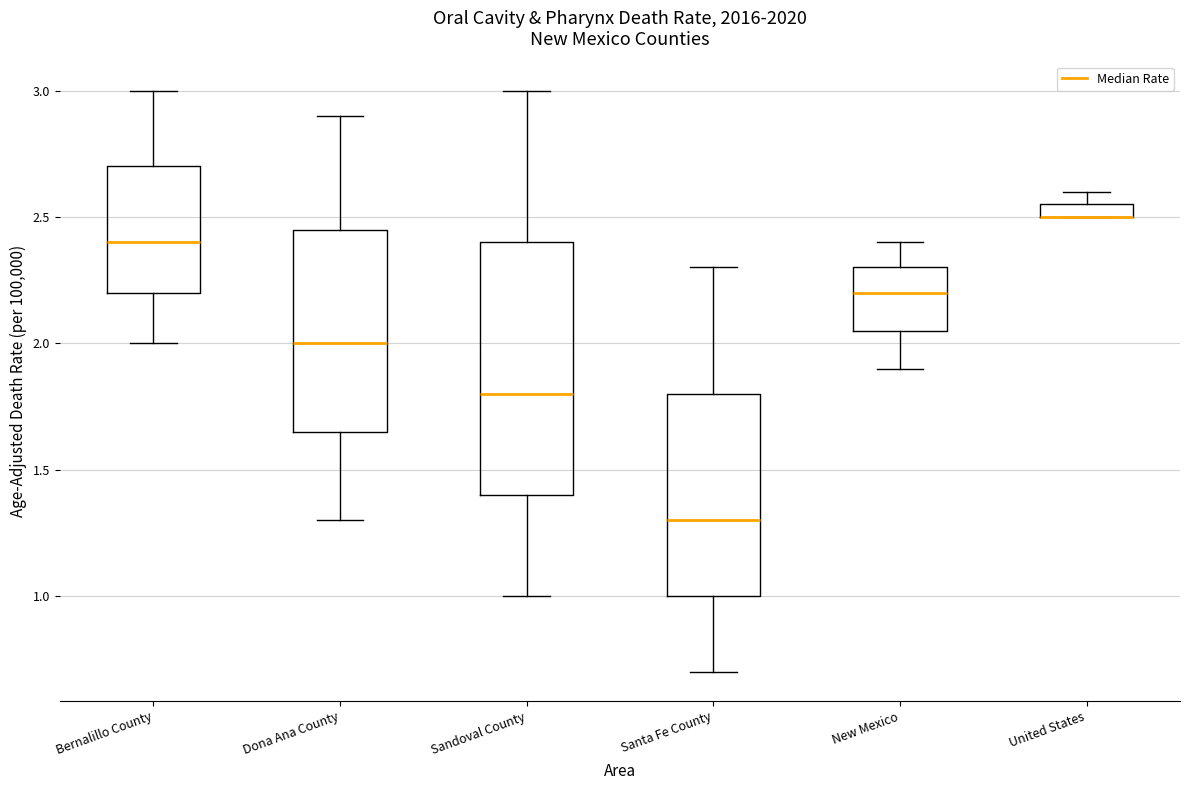

Where does the lower whisker of the box for Bernalillo County end on the y-axis? The values are not printed on the chart, so give them approximately, as read against the axis.

2.00